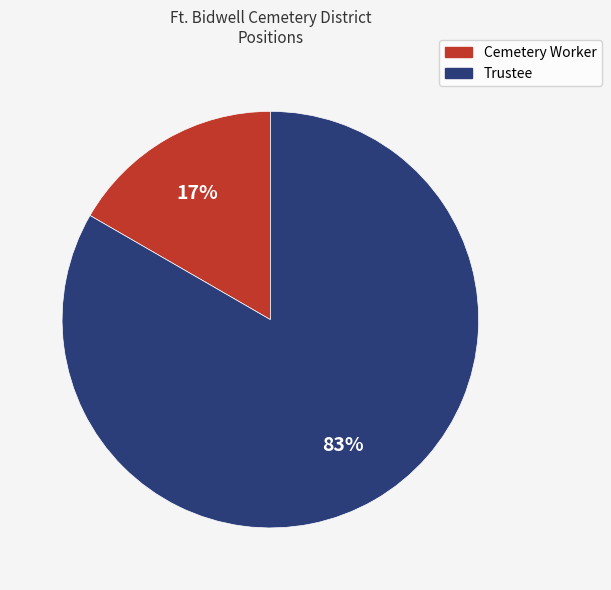

To the nearest percent, what is the average slice percentage?

50%